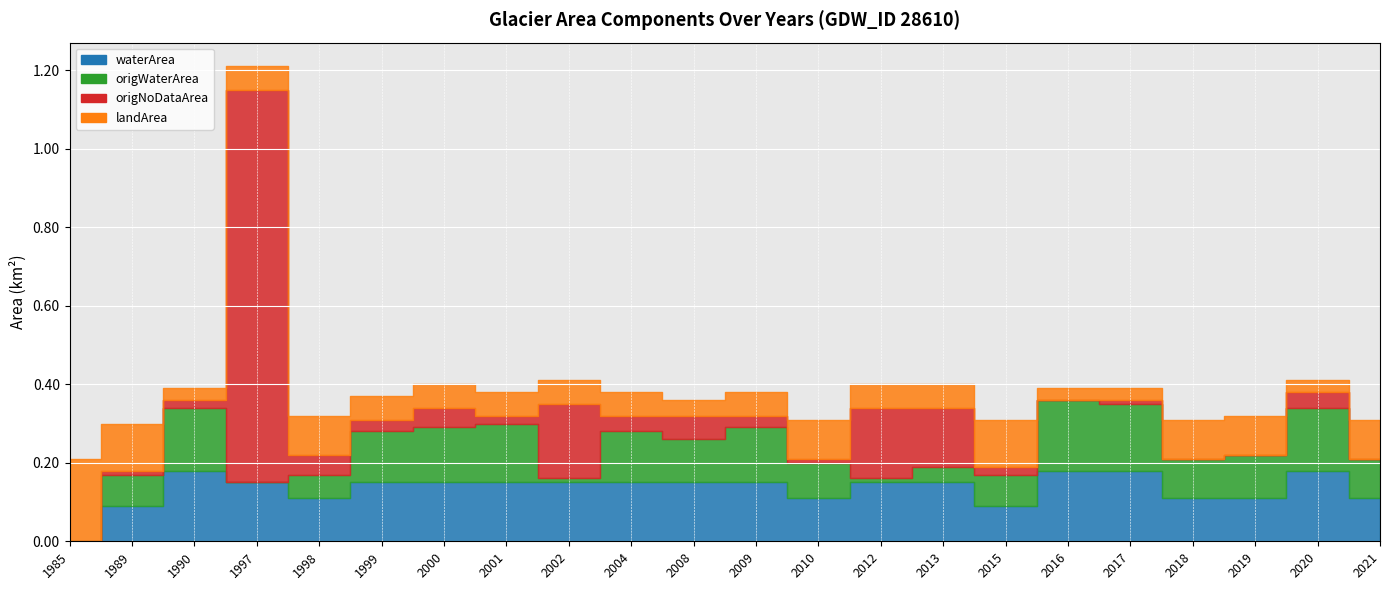

Count the number of data series in this chart.

4